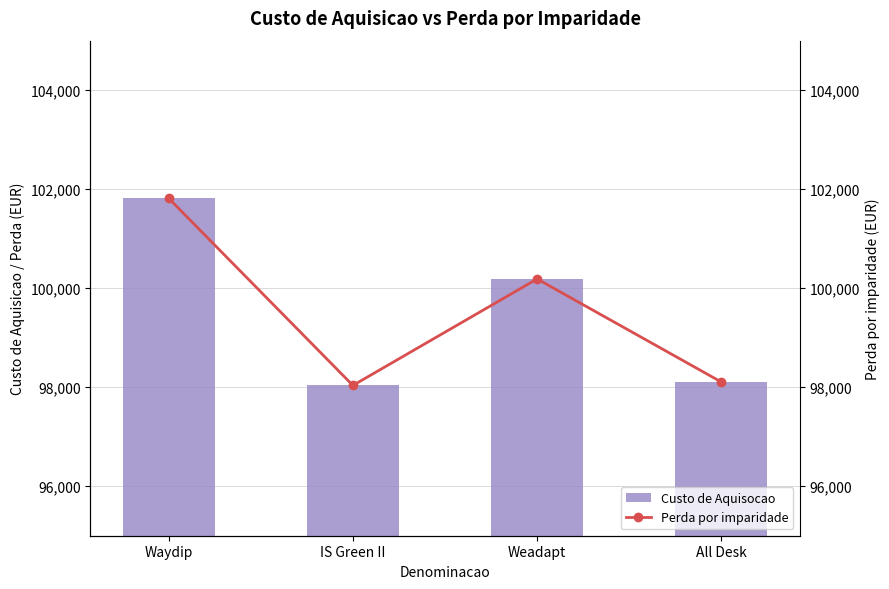

Rank the series at IS Green II from highest to lowest value.

Custo de Aquisocao, Perda por imparidade